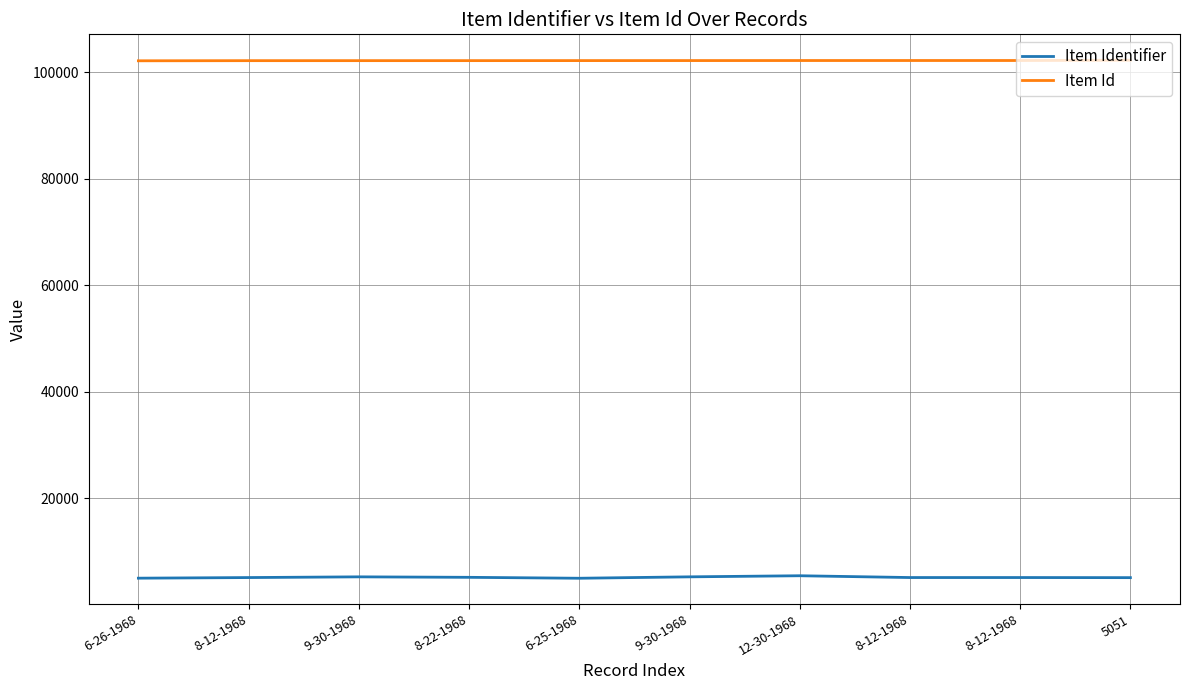

What is the sum of the Item Identifier values at 6-25-1968 and 6-26-1968?

9888